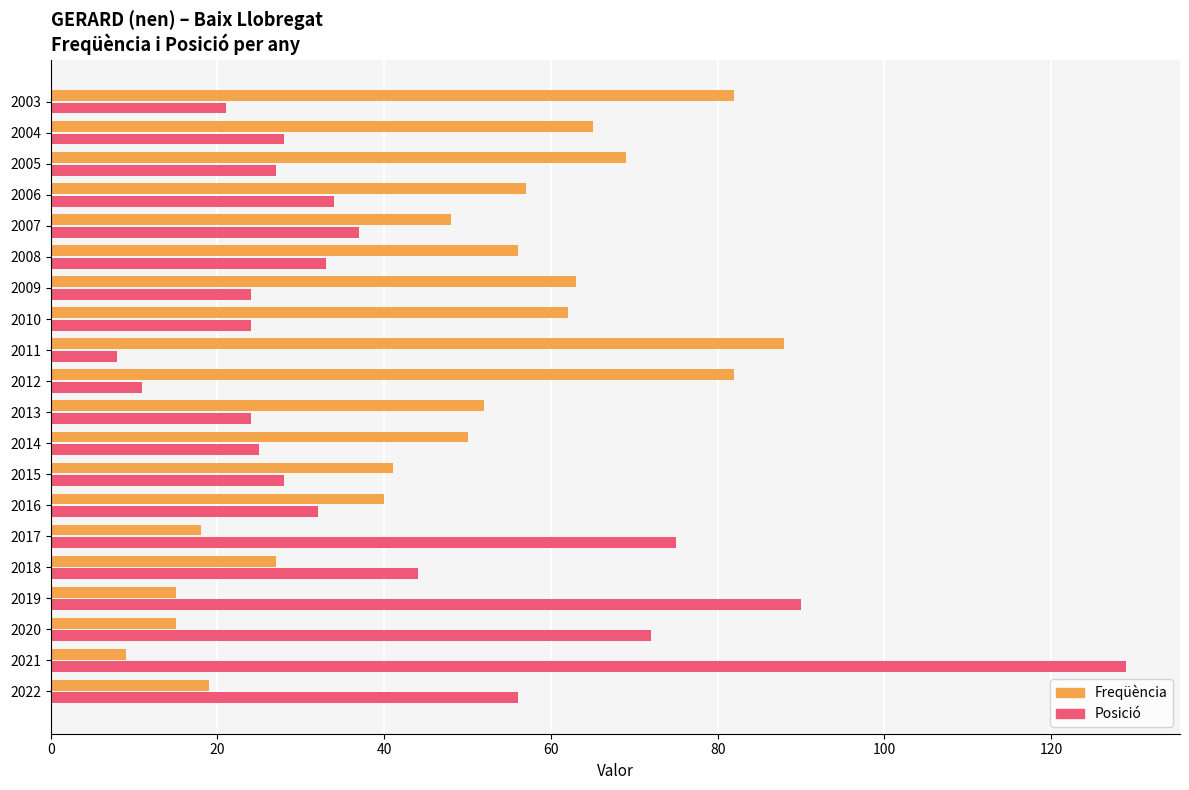

The Posició series shows 48 at 2005. True or false?

False